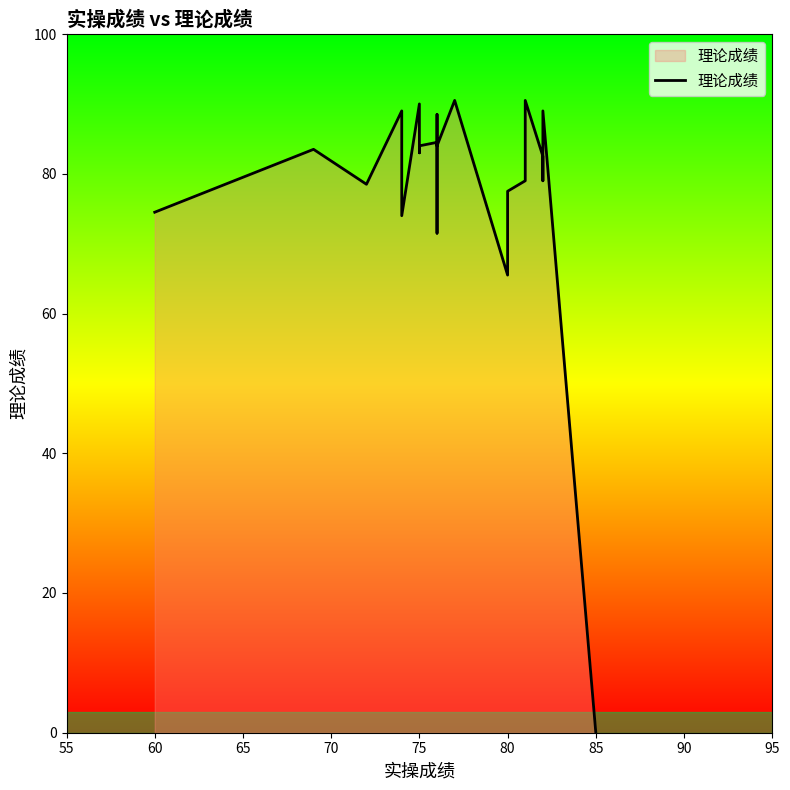

The value at 85 is 29.9. True or false?

False